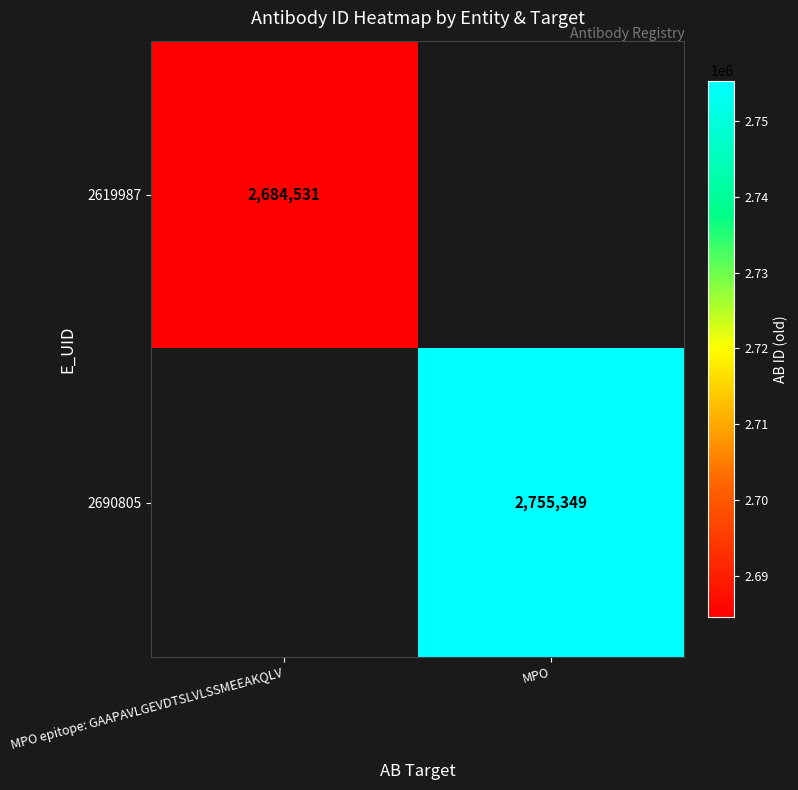

The value of 2619987 at MPO epitope: GAAPAVLGEVDTSLVLSSMEEAKQLV is 1814406. True or false?

False